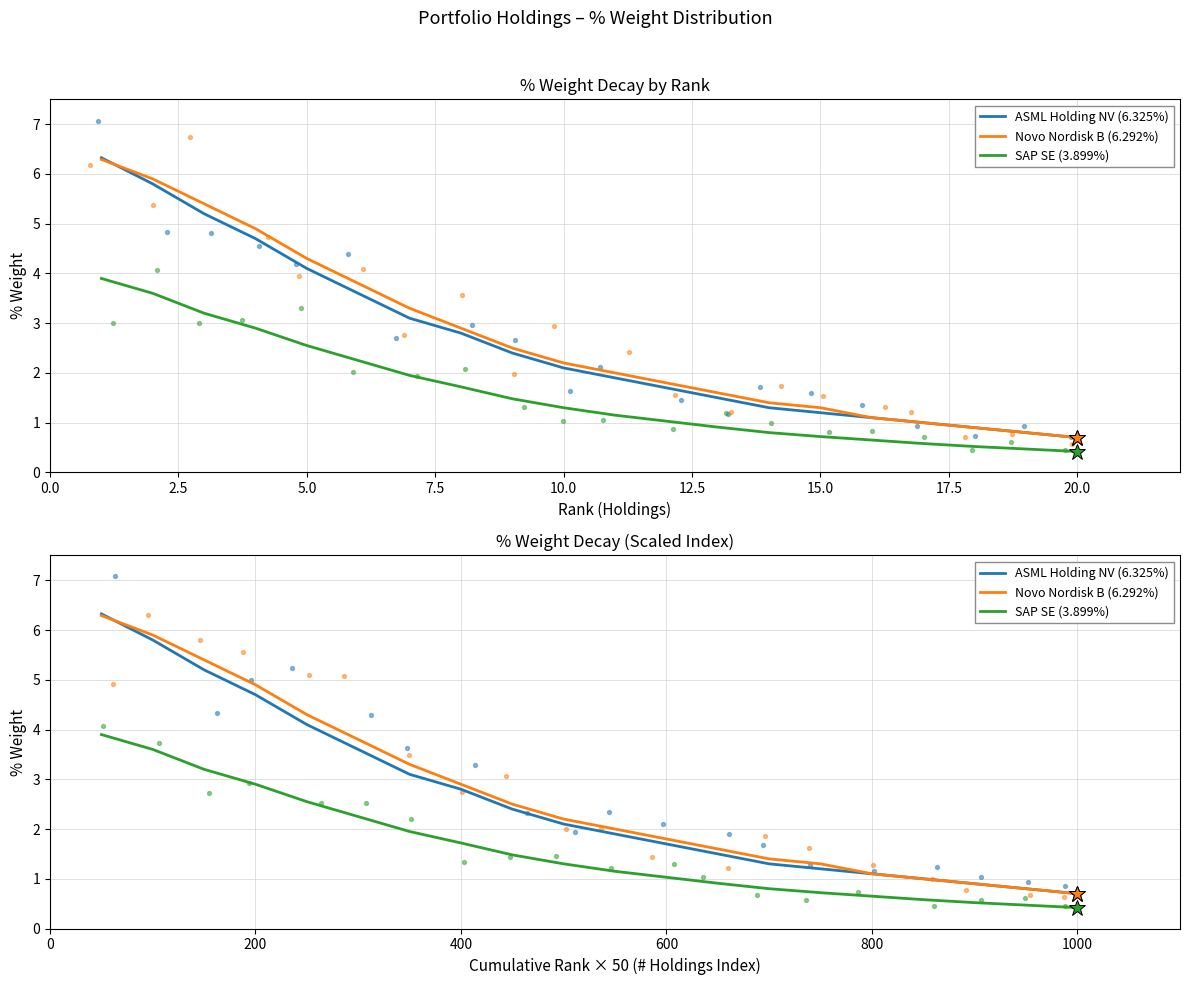

What are all the series names shown in the legend?

ASML Holding NV (6.325%), Novo Nordisk B (6.292%), SAP SE (3.899%)